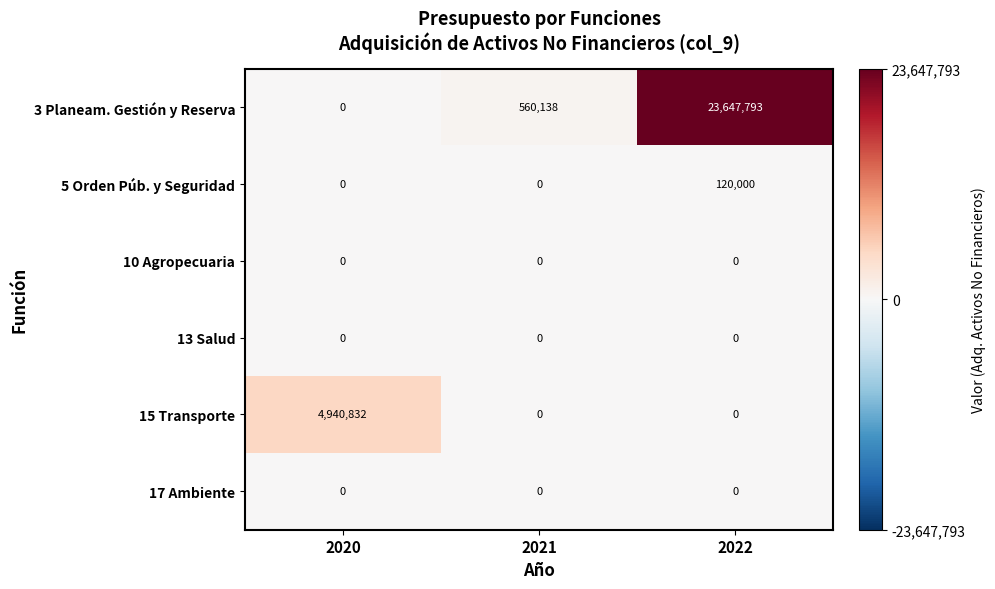

Which series has the largest total across all categories?

3 Planeam. Gestión y Reserva